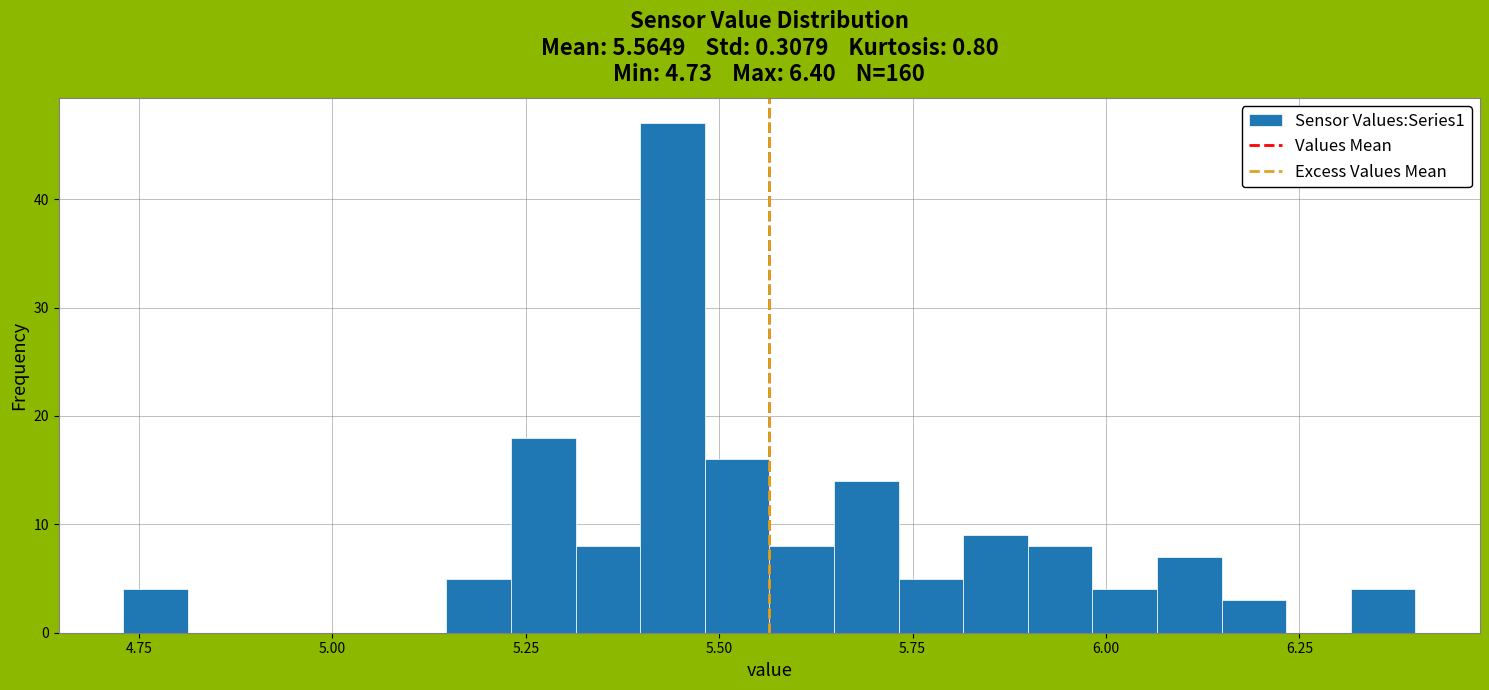

Read against the x-axis, roughly where is the centre of the tallest bar?

5.45